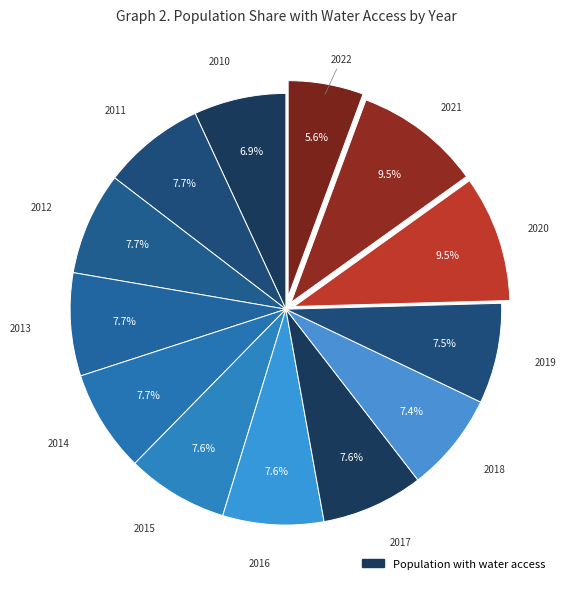

How many segments does this pie chart have?

13